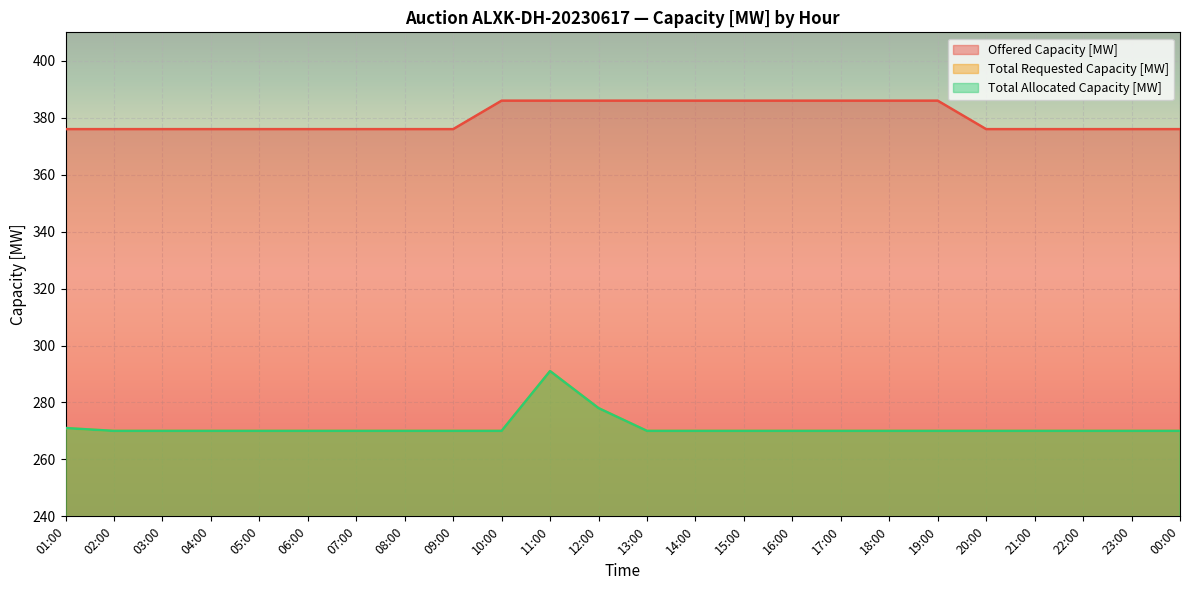

How many lines are shown in the chart?

3